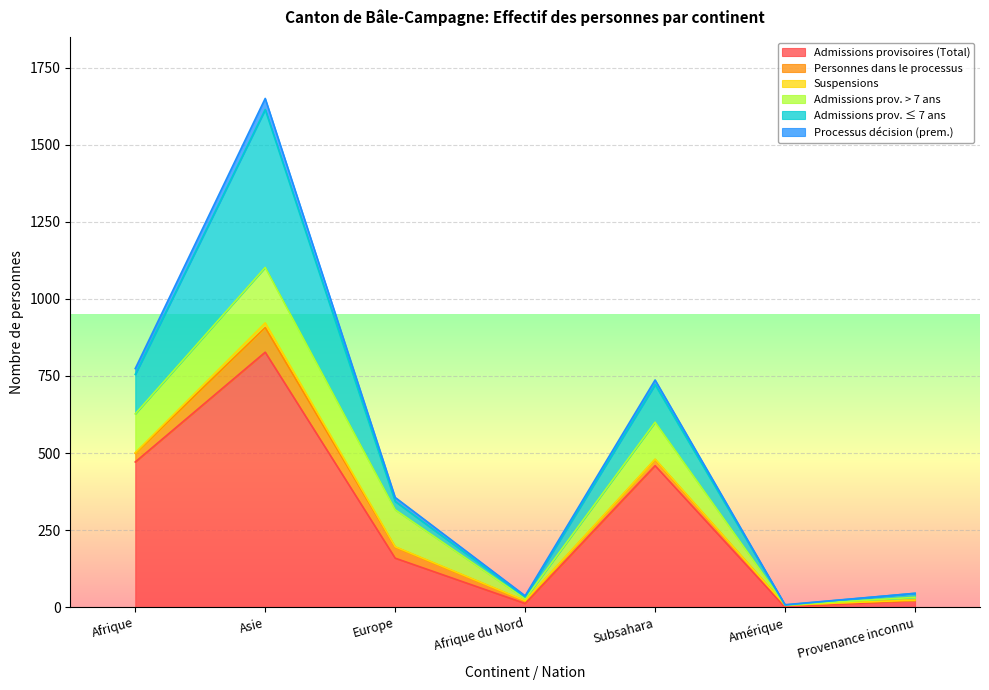

Does the chart display data point markers on the line(s)?

No